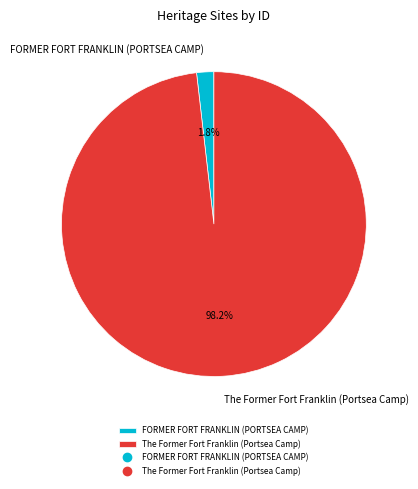

To the nearest percent, what is the average slice percentage?

50%